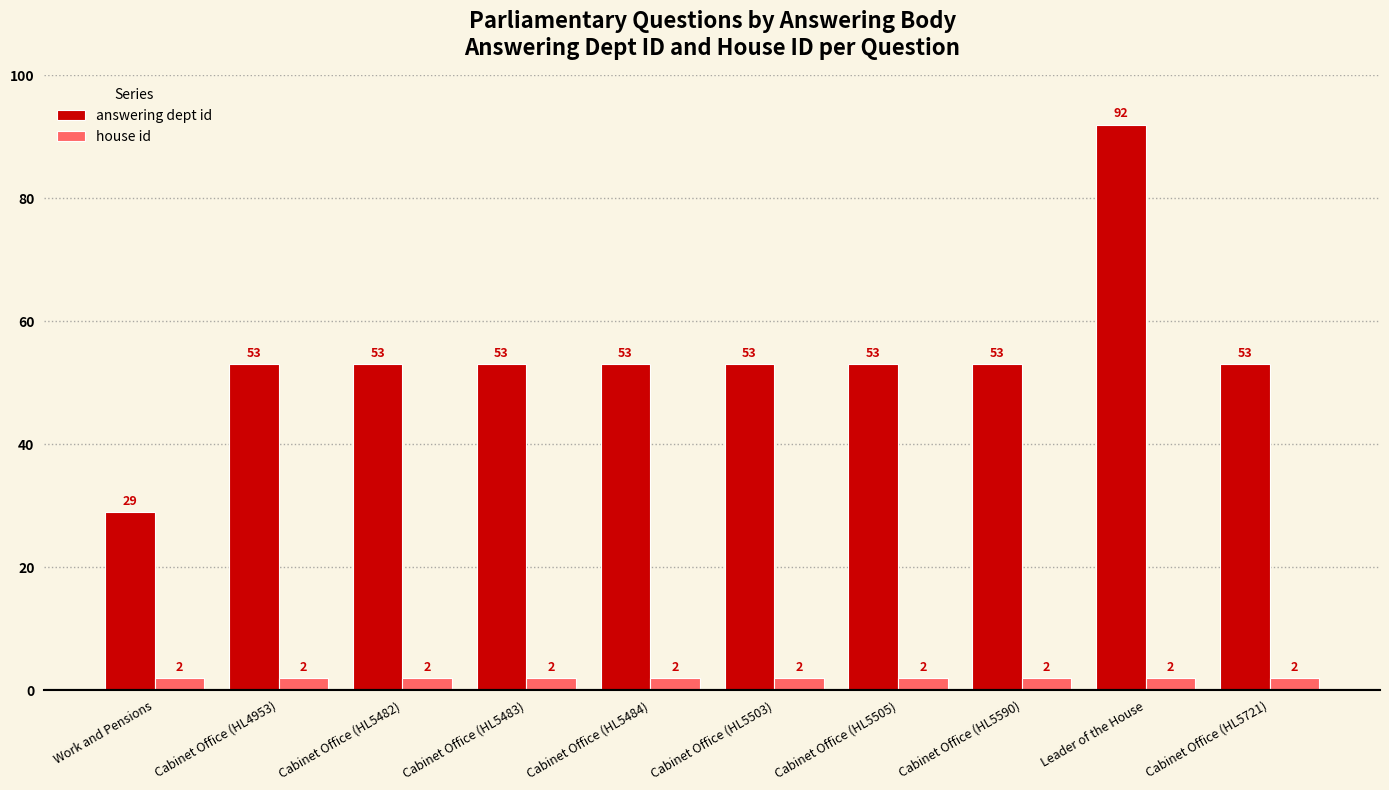

What is the label of the 3rd bar from the right?

Cabinet Office (HL5590)